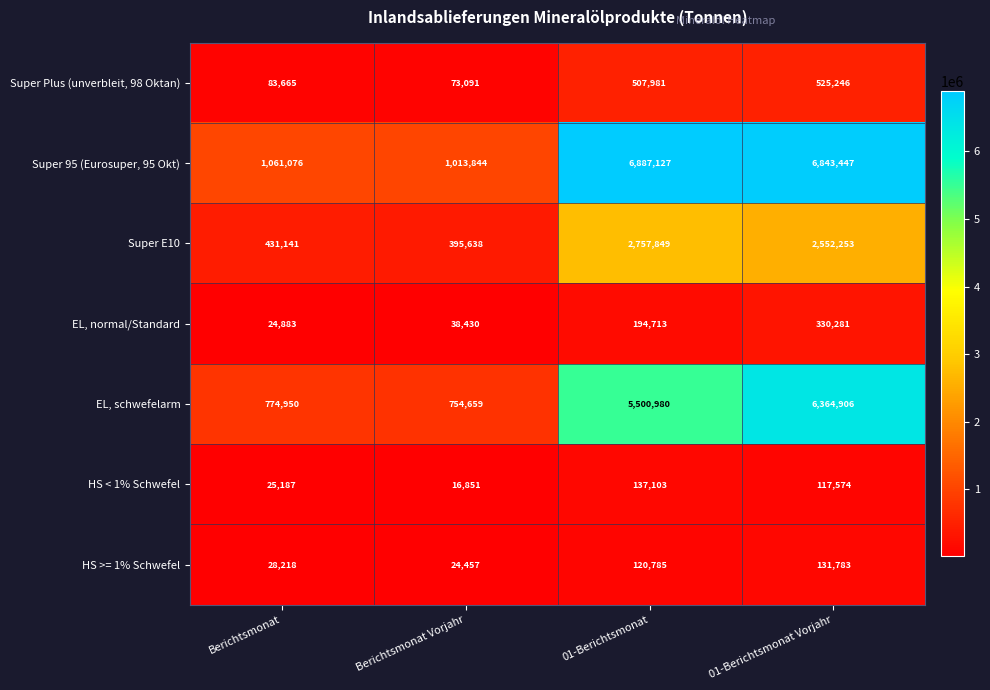

What is the total value across all series at Berichtsmonat Vorjahr?

2316970